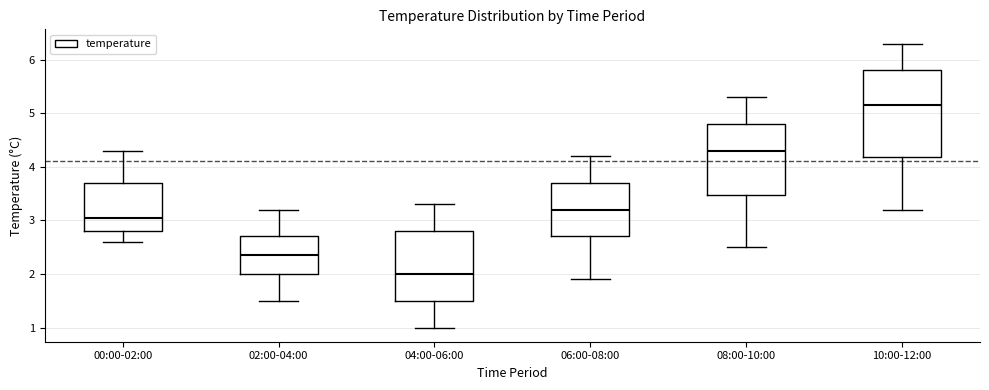

Reading left to right, transcribe this box plot: for each box, give where its median line is, the range the box spans, and where its two whiskers end, as read against the y-axis. The values are not printed on the chart, so give them approximately, as read against the axis.

00:00-02:00: median 3.1, box 2.8 to 3.7, whiskers 2.6 to 4.3
02:00-04:00: median 2.4, box 2.0 to 2.7, whiskers 1.5 to 3.2
04:00-06:00: median 2.0, box 1.5 to 2.8, whiskers 1.0 to 3.3
06:00-08:00: median 3.2, box 2.7 to 3.7, whiskers 1.9 to 4.2
08:00-10:00: median 4.3, box 3.5 to 4.8, whiskers 2.5 to 5.3
10:00-12:00: median 5.2, box 4.2 to 5.8, whiskers 3.2 to 6.3